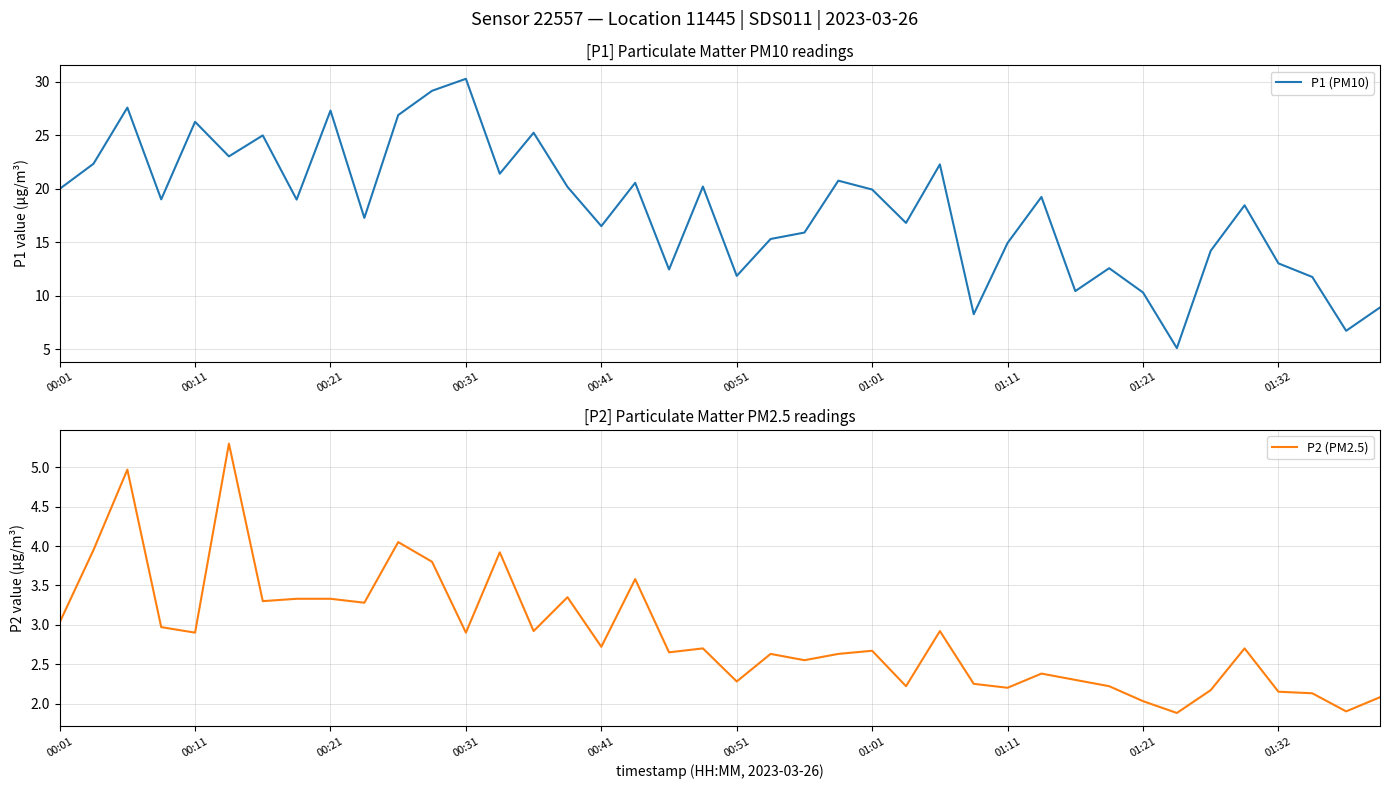

True or false: P1 (PM10) has a value of 19.9 at 01:01.

True